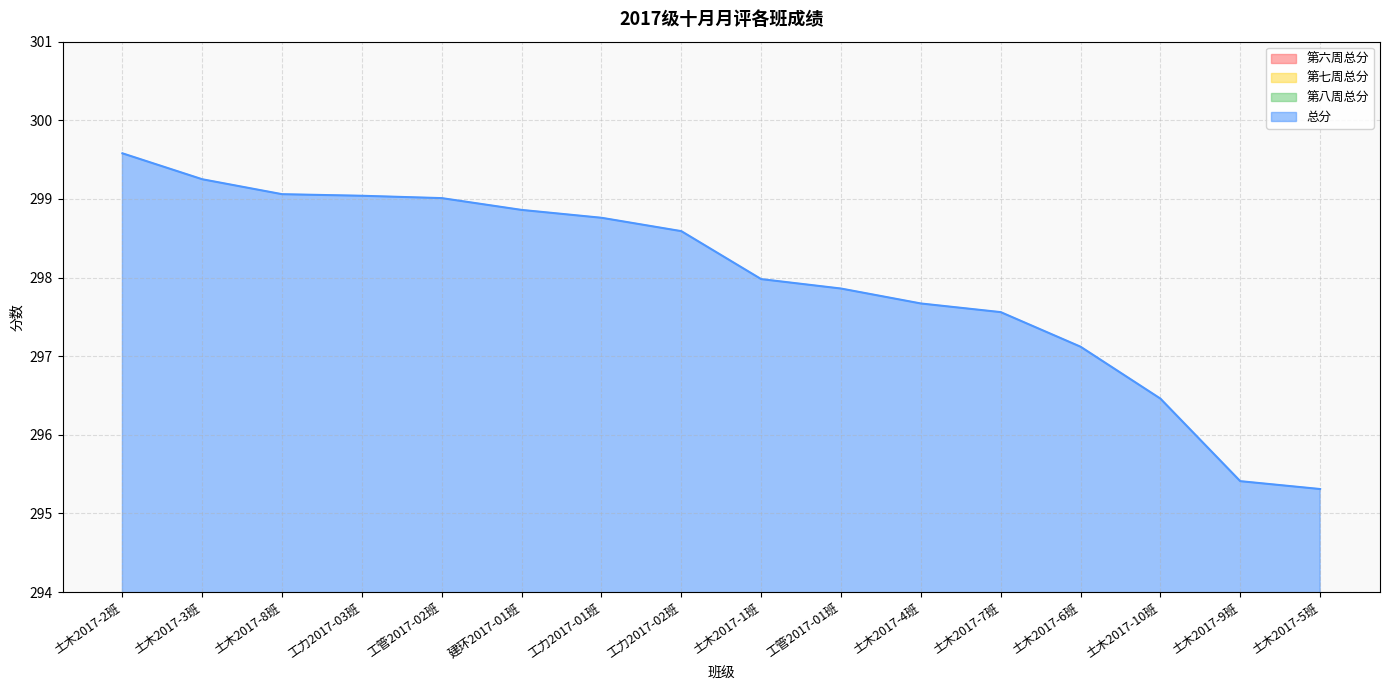

Count the number of categories in the chart.

16